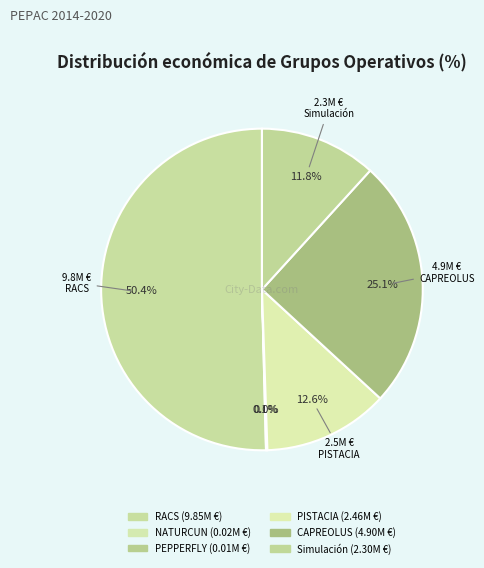

What percentage is the Simulación slice, to the nearest percent?

12%